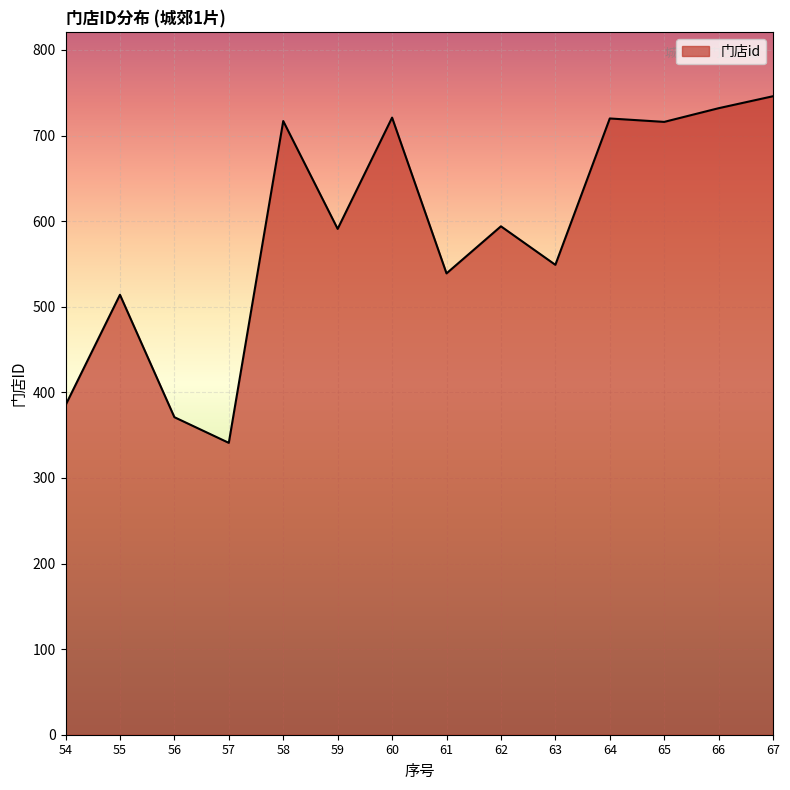

True or false: the data shows 331 at 67.

False